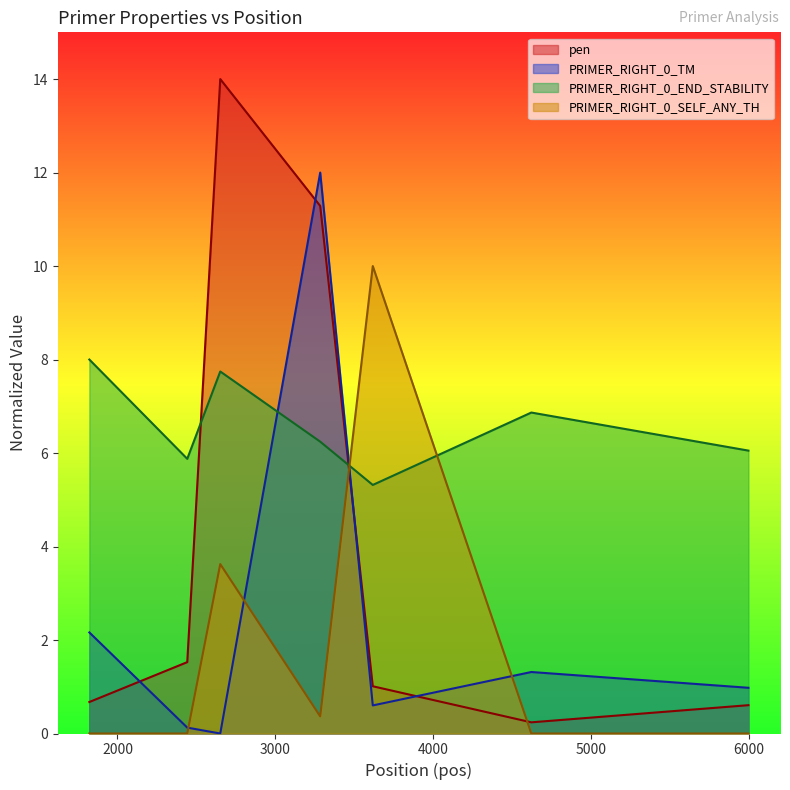

Which category has the highest value in the PRIMER_RIGHT_0_END_STABILITY series?

1822